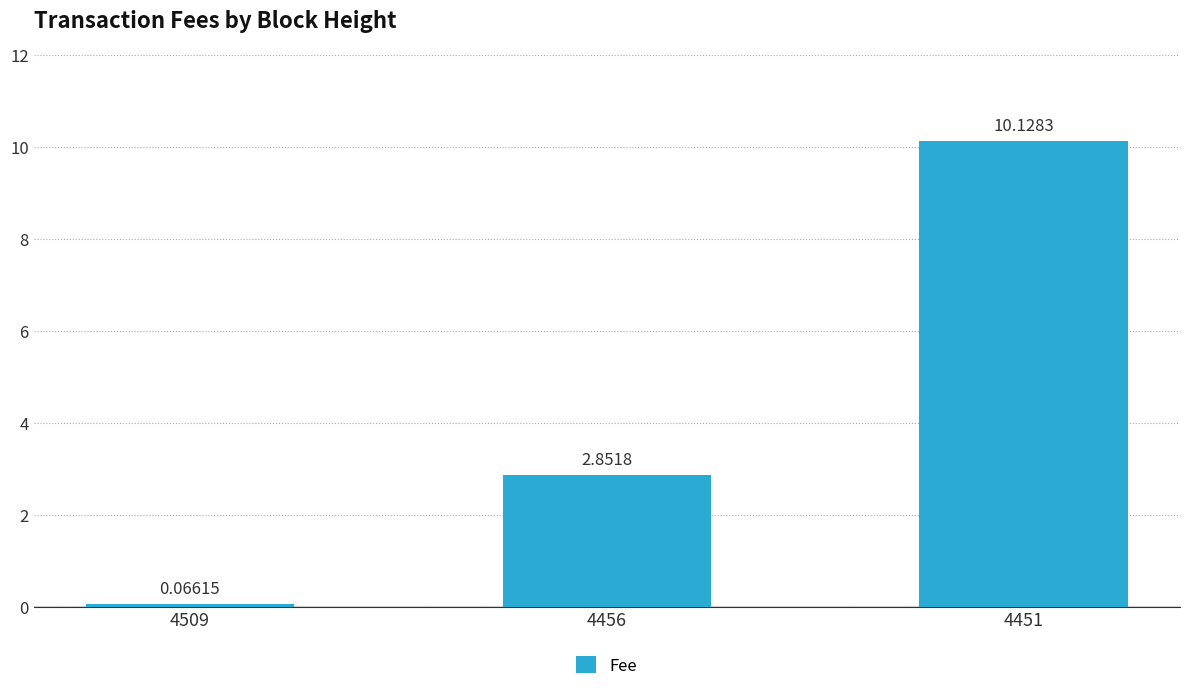

Which has a higher value, 4451 or 4456?

4451